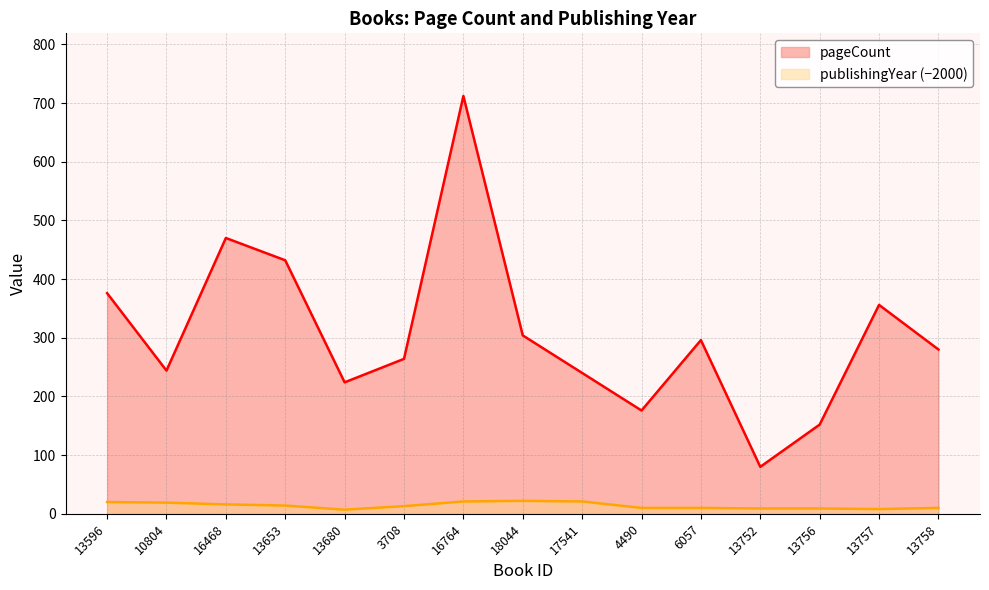

True or false: publishingYear and pageCount cross at least once.

False